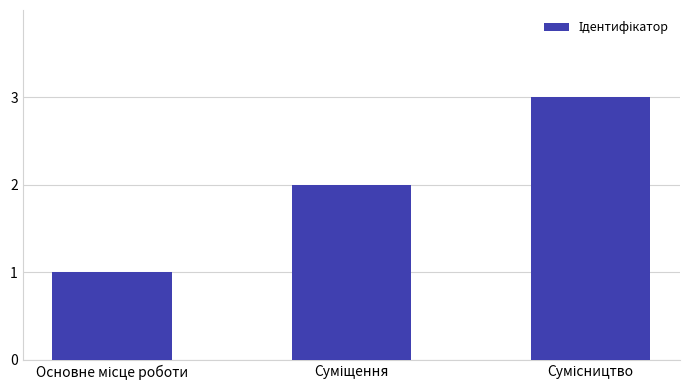

What is the sum of all values?

6